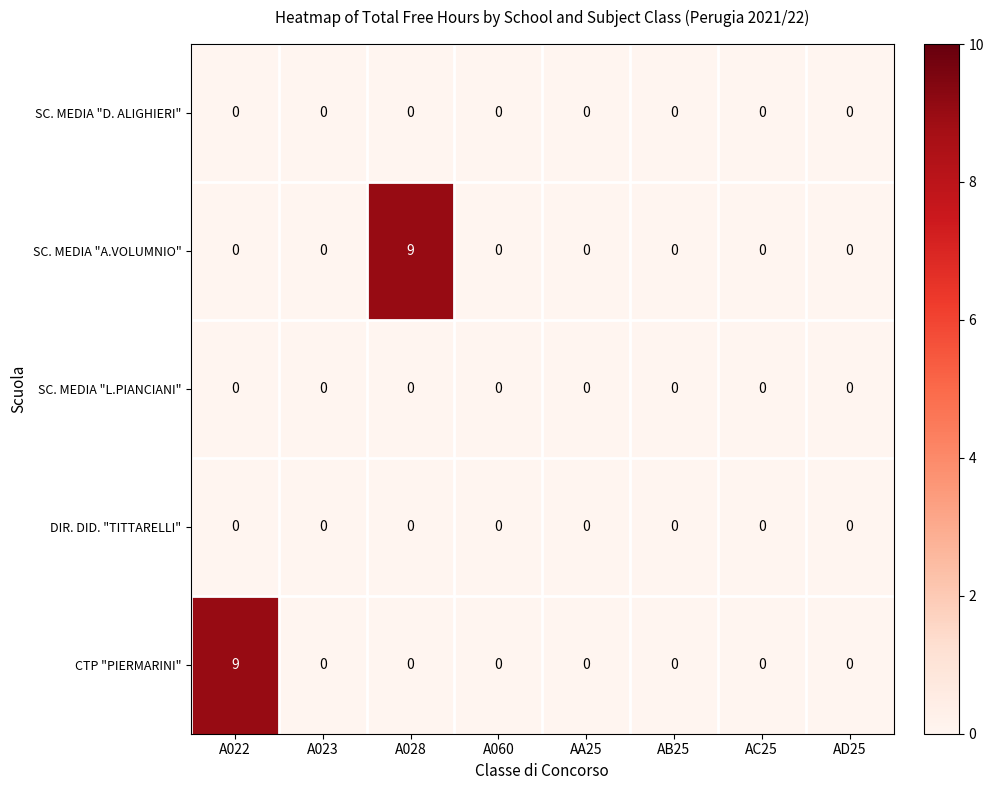

How many data points does each series have?

8